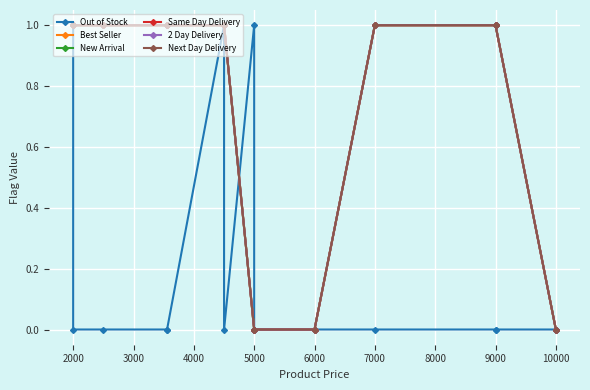

Which series has the largest total across all categories?

Best Seller